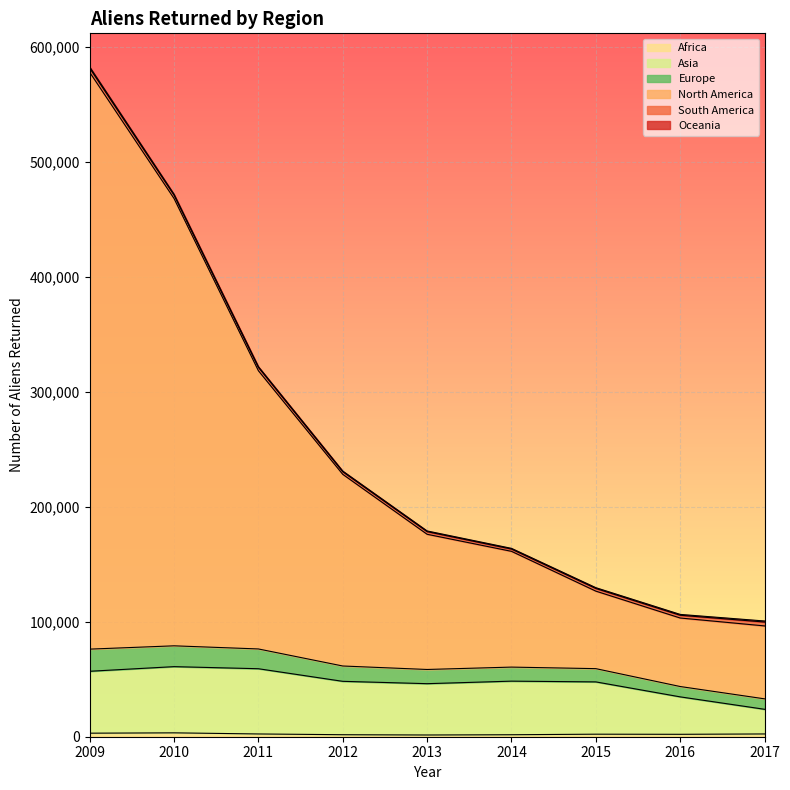

Does the chart display data point markers on the line(s)?

No